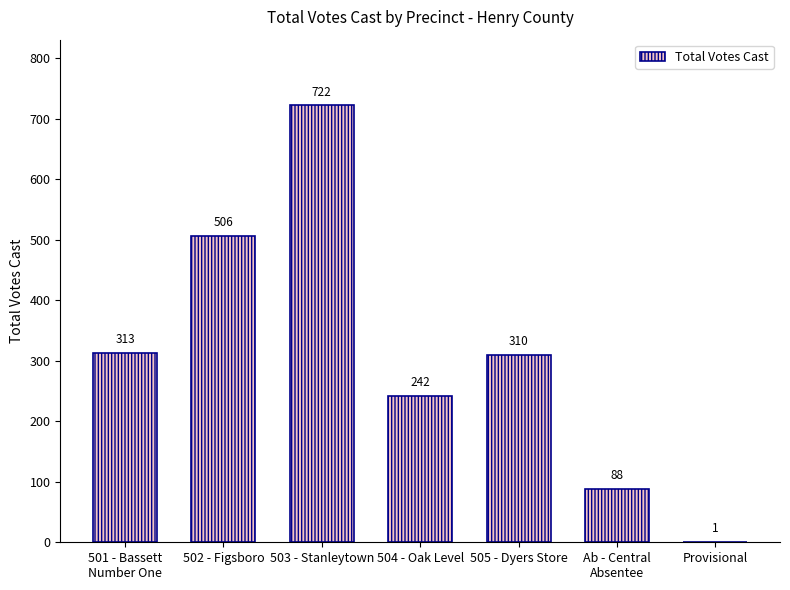

Does the chart contain stacked bars?

No